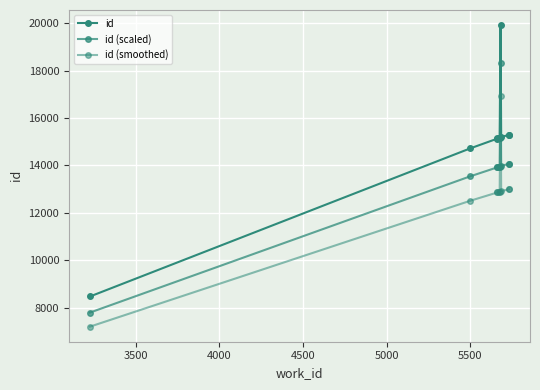

How many lines are shown in the chart?

3